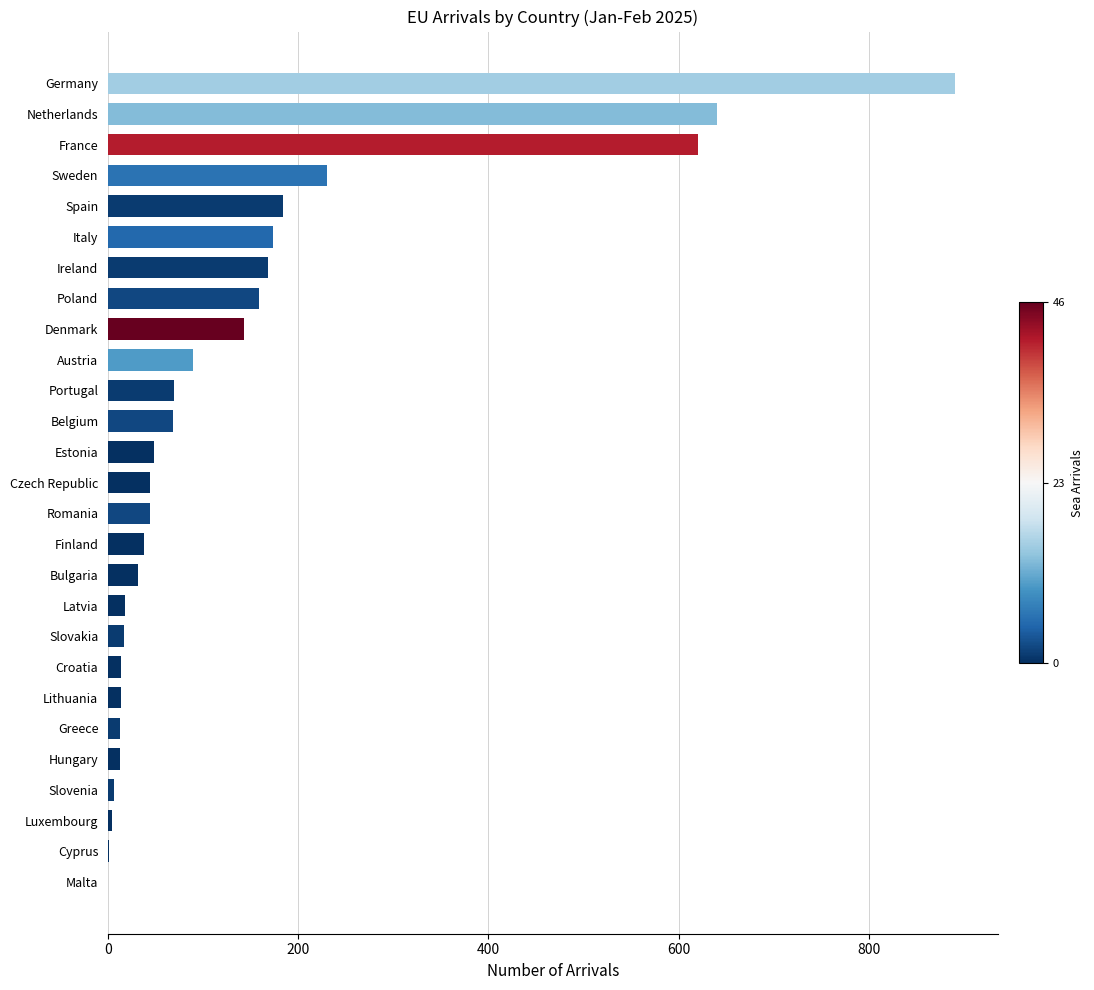

What is the sum of the values at Germany and Portugal?

960